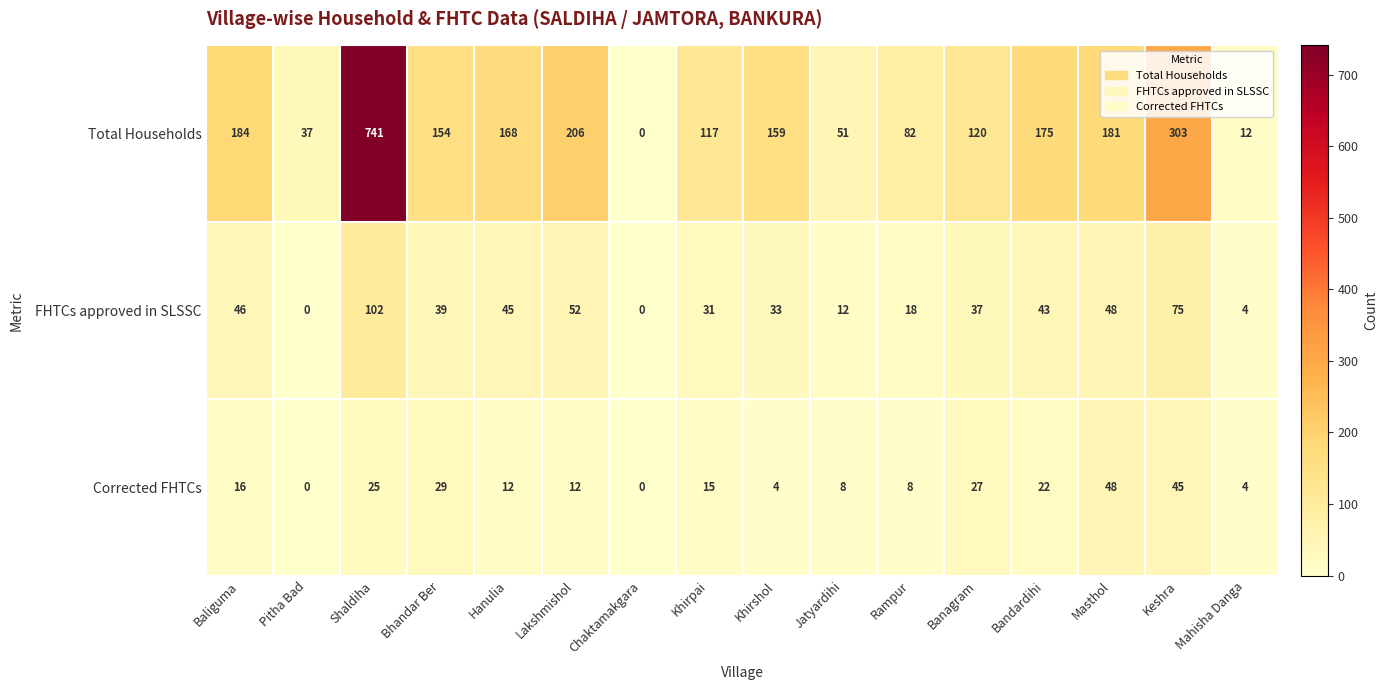

At how many categories does at least one series exceed 558?

1